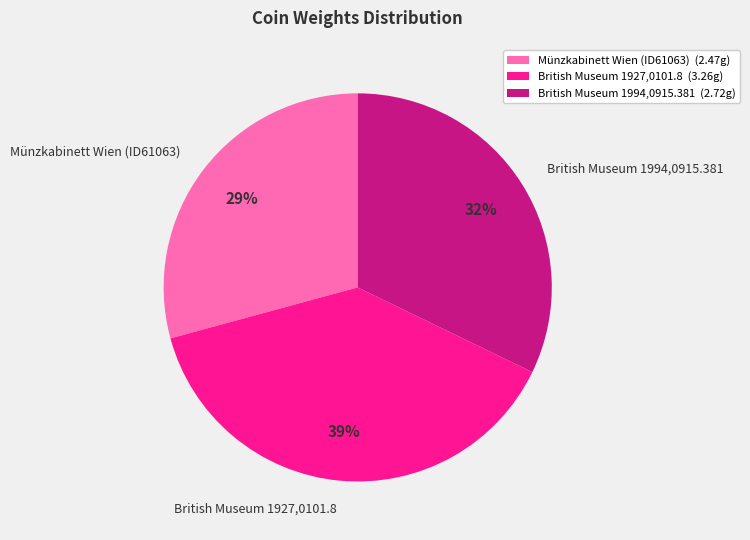

Is there a majority slice in this chart?

No